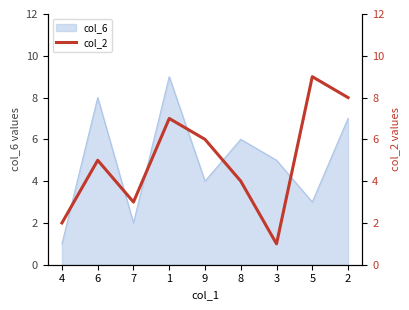

Rank the categories by col_6 value from highest to lowest.

1, 6, 2, 8, 3, 9, 5, 7, 4